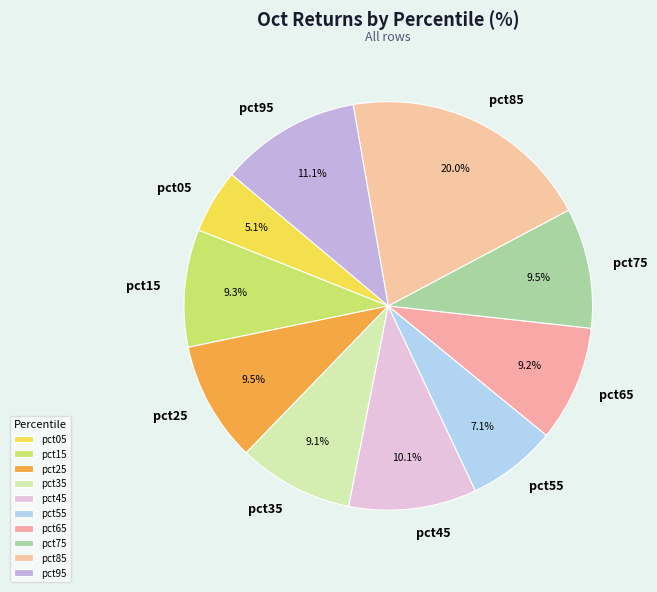

Combined, what portion of the pie is pct75 and pct45?

19.6%